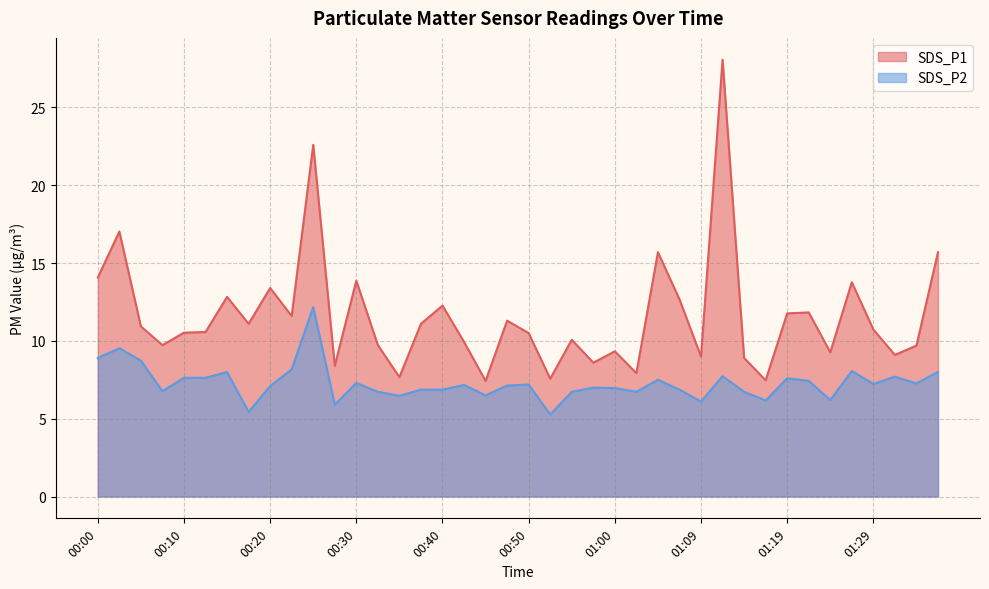

Reading right to left, extract all data points from this chart.

SDS_P1: 01:37=15.7	01:34=9.7	01:32=9.1	01:29=10.7	01:27=13.8	01:24=9.3	01:22=11.8	01:19=11.8	01:17=7.5	01:14=8.9	01:12=28.1	01:09=9.0	01:07=12.7	01:05=15.7	01:02=7.9	01:00=9.3	00:57=8.6	00:55=10.1	00:52=7.6	00:50=10.5	00:47=11.3	00:45=7.4	00:42=9.9	00:40=12.3	00:37=11.1	00:35=7.7	00:32=9.7	00:30=13.9	00:27=8.4	00:25=22.6	00:23=11.6	00:20=13.4	00:18=11.1	00:15=12.8	00:13=10.6	00:10=10.5	00:08=9.7	00:05=10.9	00:03=17.0	00:00=14.1
SDS_P2: 01:37=8.0	01:34=7.3	01:32=7.7	01:29=7.2	01:27=8.1	01:24=6.2	01:22=7.4	01:19=7.6	01:17=6.2	01:14=6.7	01:12=7.7	01:09=6.1	01:07=6.9	01:05=7.5	01:02=6.7	01:00=7.0	00:57=7.0	00:55=6.7	00:52=5.3	00:50=7.2	00:47=7.1	00:45=6.5	00:42=7.2	00:40=6.9	00:37=6.9	00:35=6.5	00:32=6.7	00:30=7.3	00:27=5.9	00:25=12.2	00:23=8.2	00:20=7.1	00:18=5.4	00:15=8.0	00:13=7.6	00:10=7.6	00:08=6.8	00:05=8.7	00:03=9.5	00:00=8.9